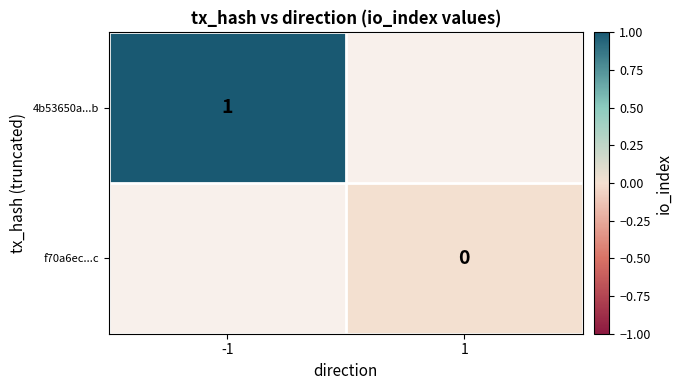

The value of 4b53650a...b at -1 is 1. True or false?

True